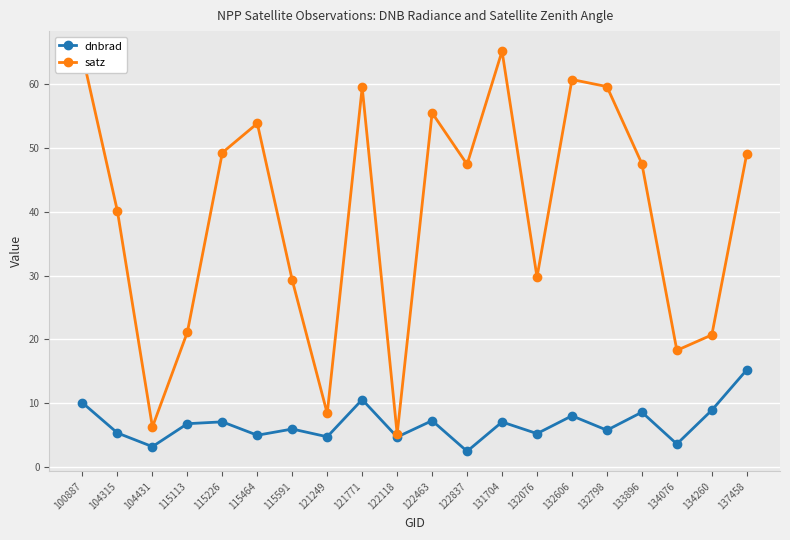

What is the total value across all series at 132606?

68.8